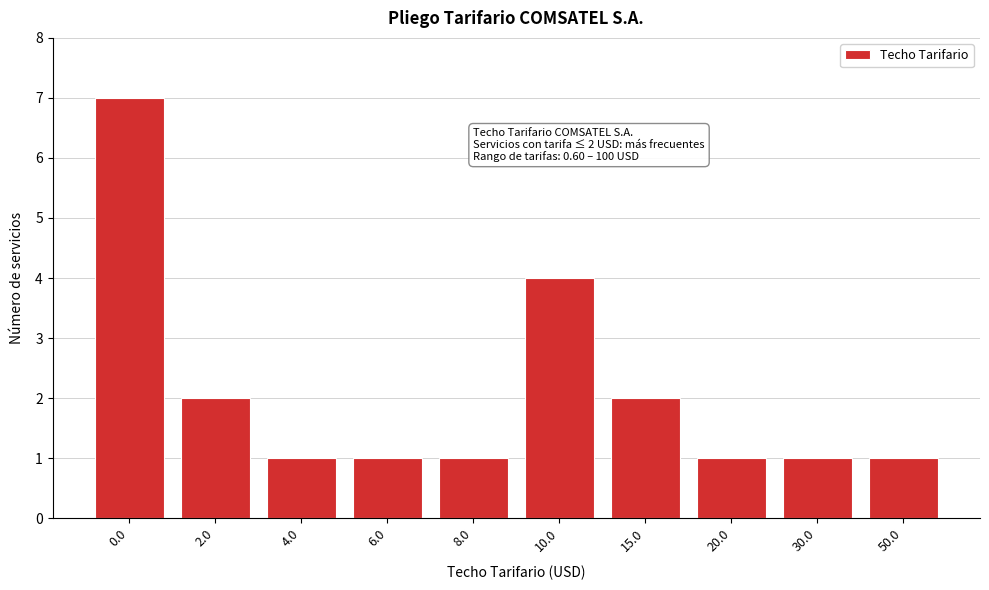

Reading left to right, extract all data points from this chart.

0.0=7	2.0=2	4.0=1	6.0=1	8.0=1	10.0=4	15.0=2	20.0=1	30.0=1	50.0=1